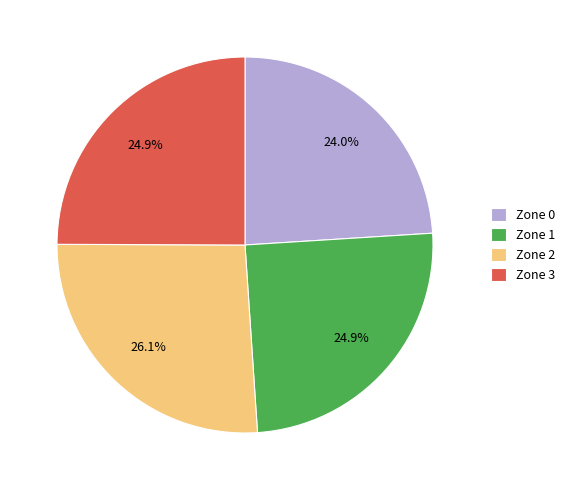

The Zone 1 slice represents 18% of the pie. True or false?

False